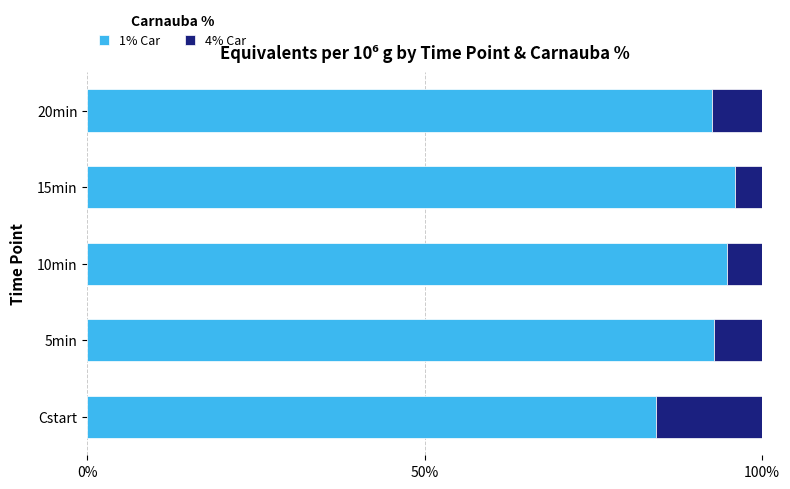

What is the total value across all series at 20min?

100.0